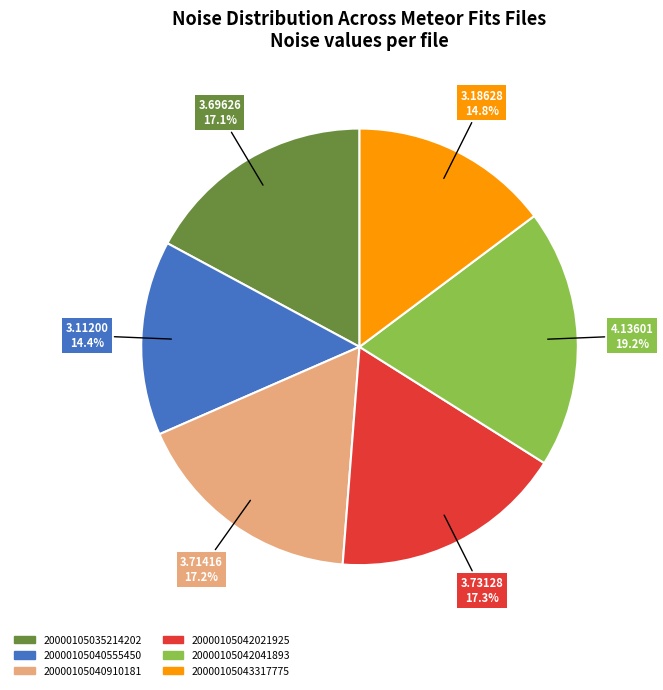

To the nearest percent, what portion does 20000105035214202 represent?

17%